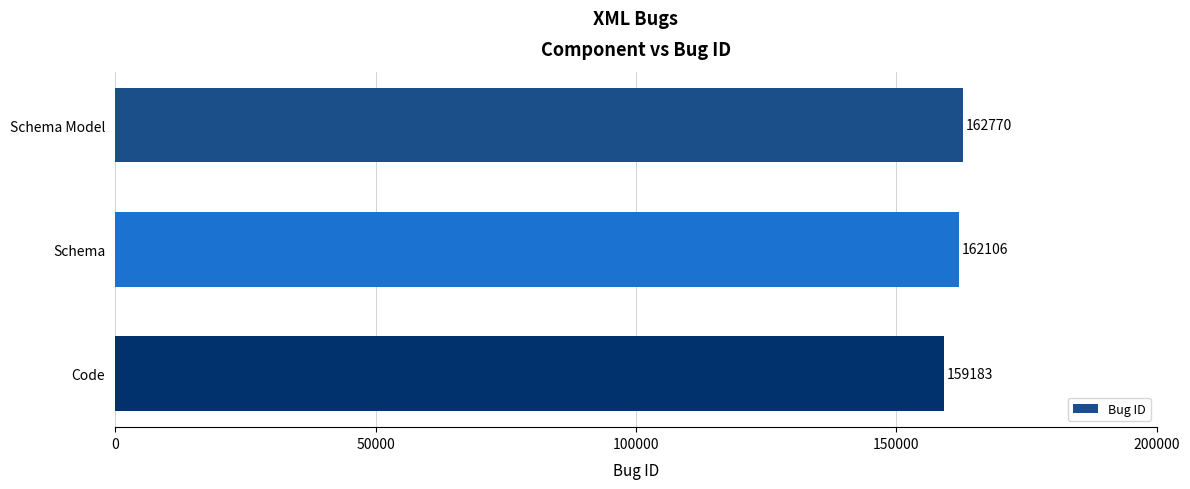

The value at Code is 247229. True or false?

False